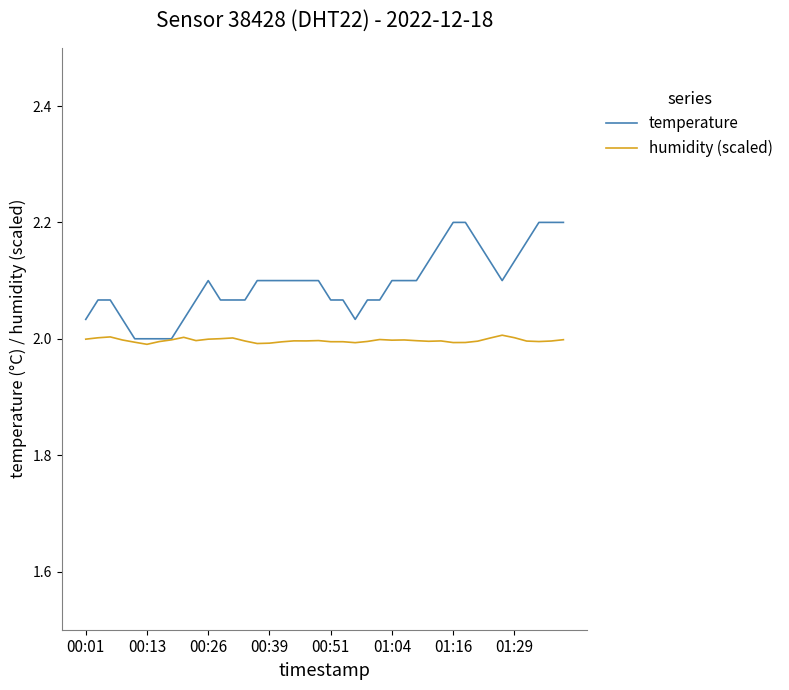

List the series in order of their peak value, lowest first.

humidity (scaled), temperature